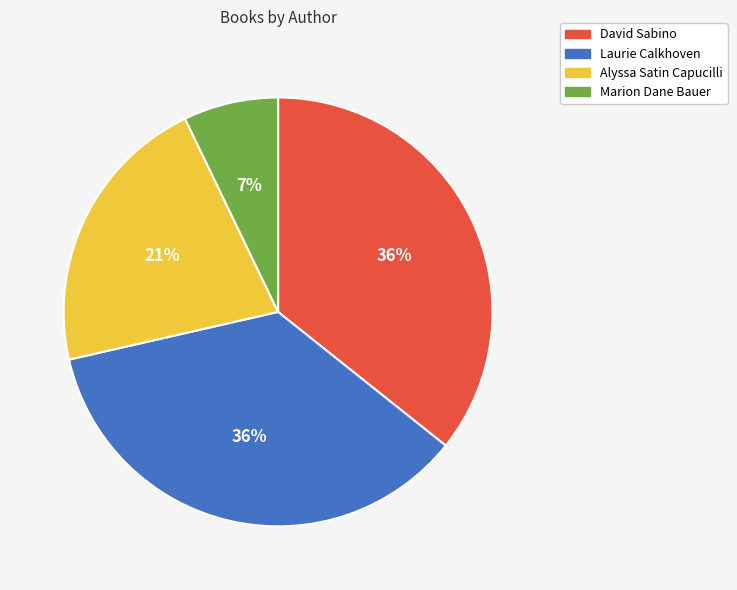

How many segments does this pie chart have?

4